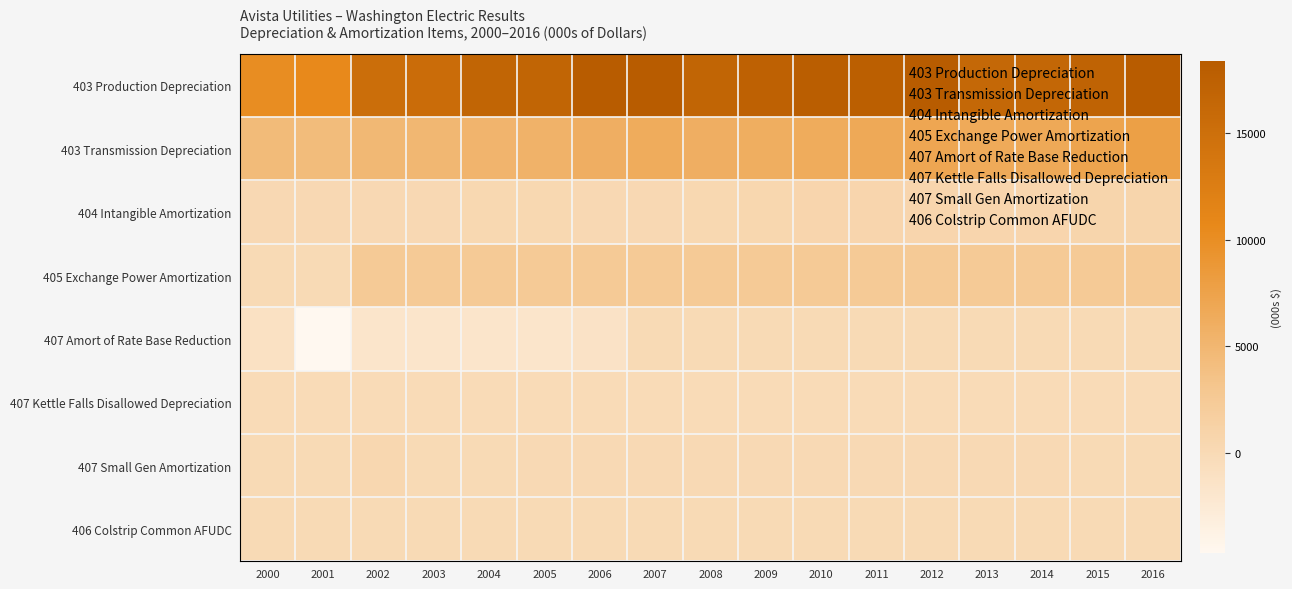

What is the spread (max minus min) of values at 2010?

18131